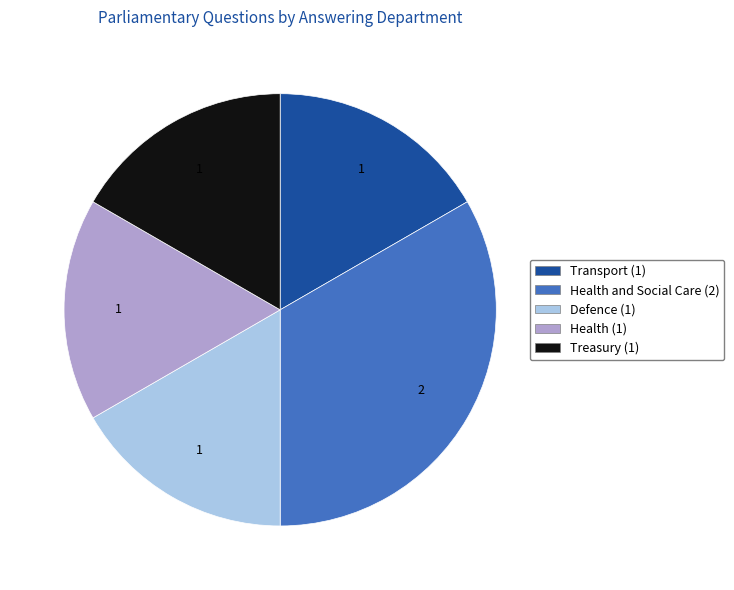

Count the number of slices in the pie.

5